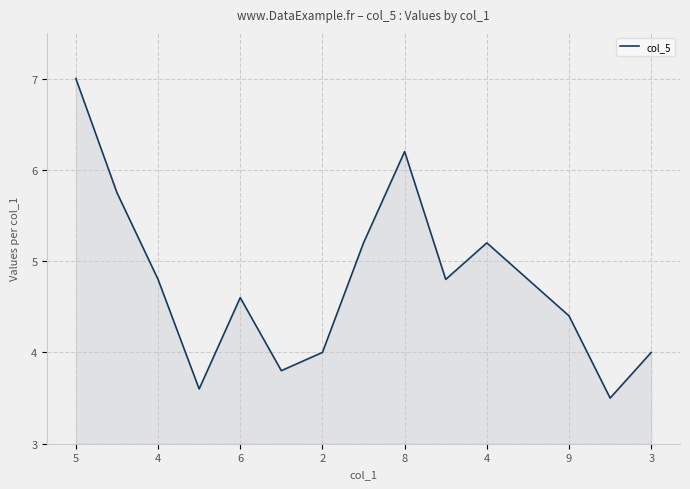

What is the sum of all values?

71.7